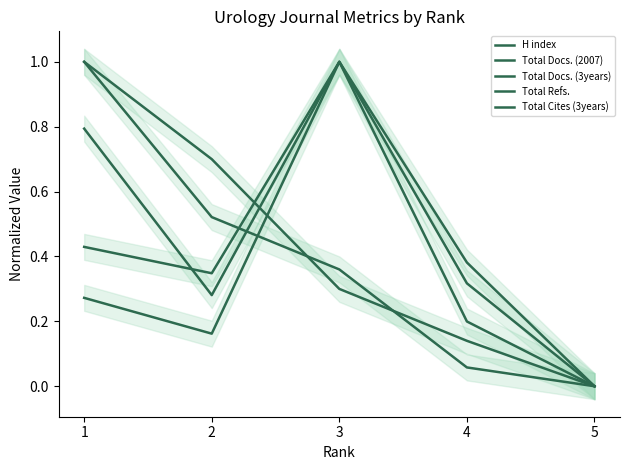

Rank the categories by Total Docs. (2007) value from lowest to highest.

5, 2, 1, 4, 3